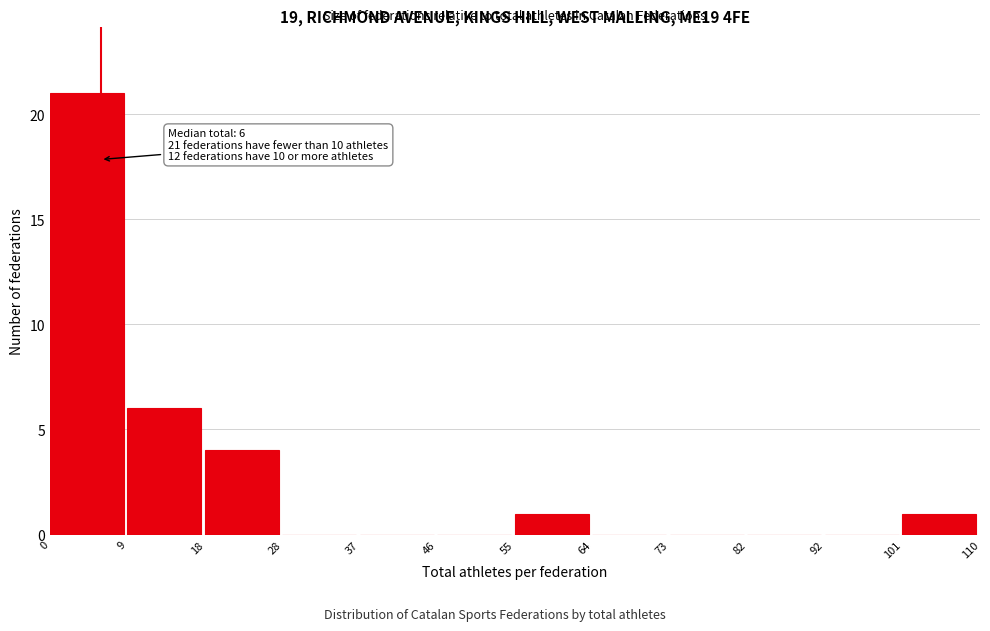

Over which range of the x-axis is the bar tallest?

0 to 9